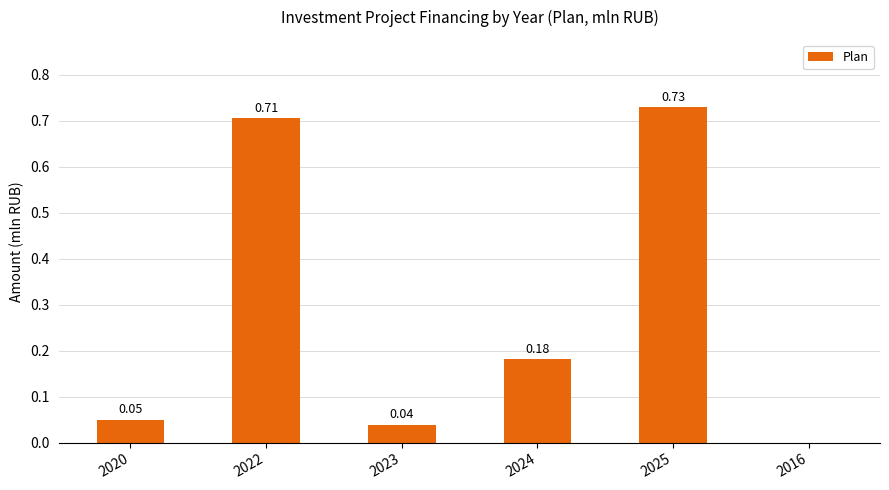

What is the sum of all values?

1.7